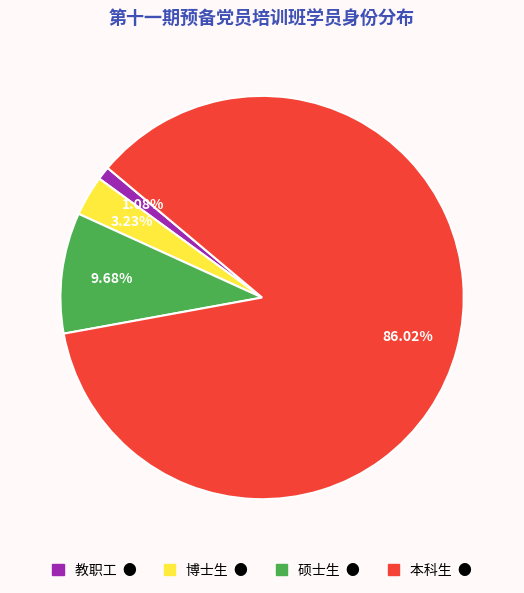

What is the smallest slice in the pie chart?

教职工